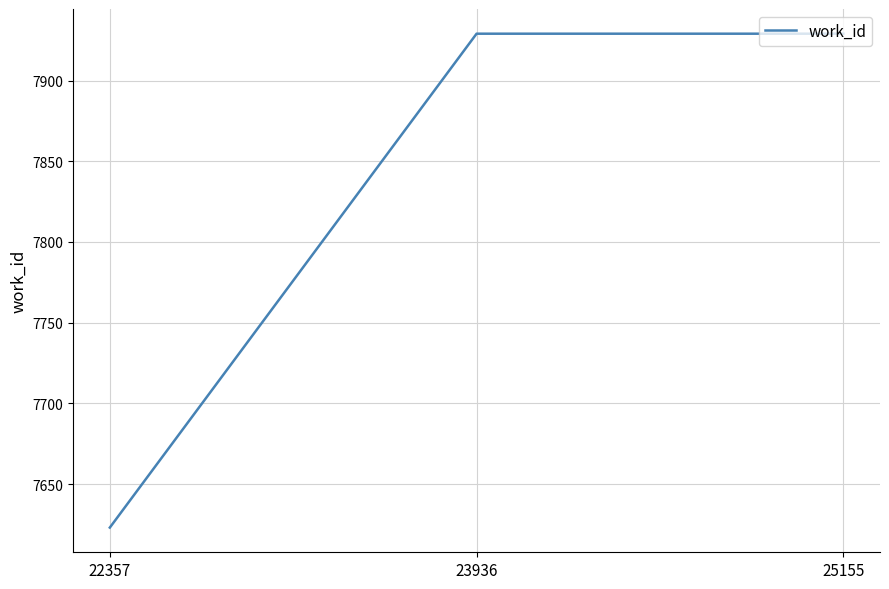

The value at 22357 is 11637. True or false?

False